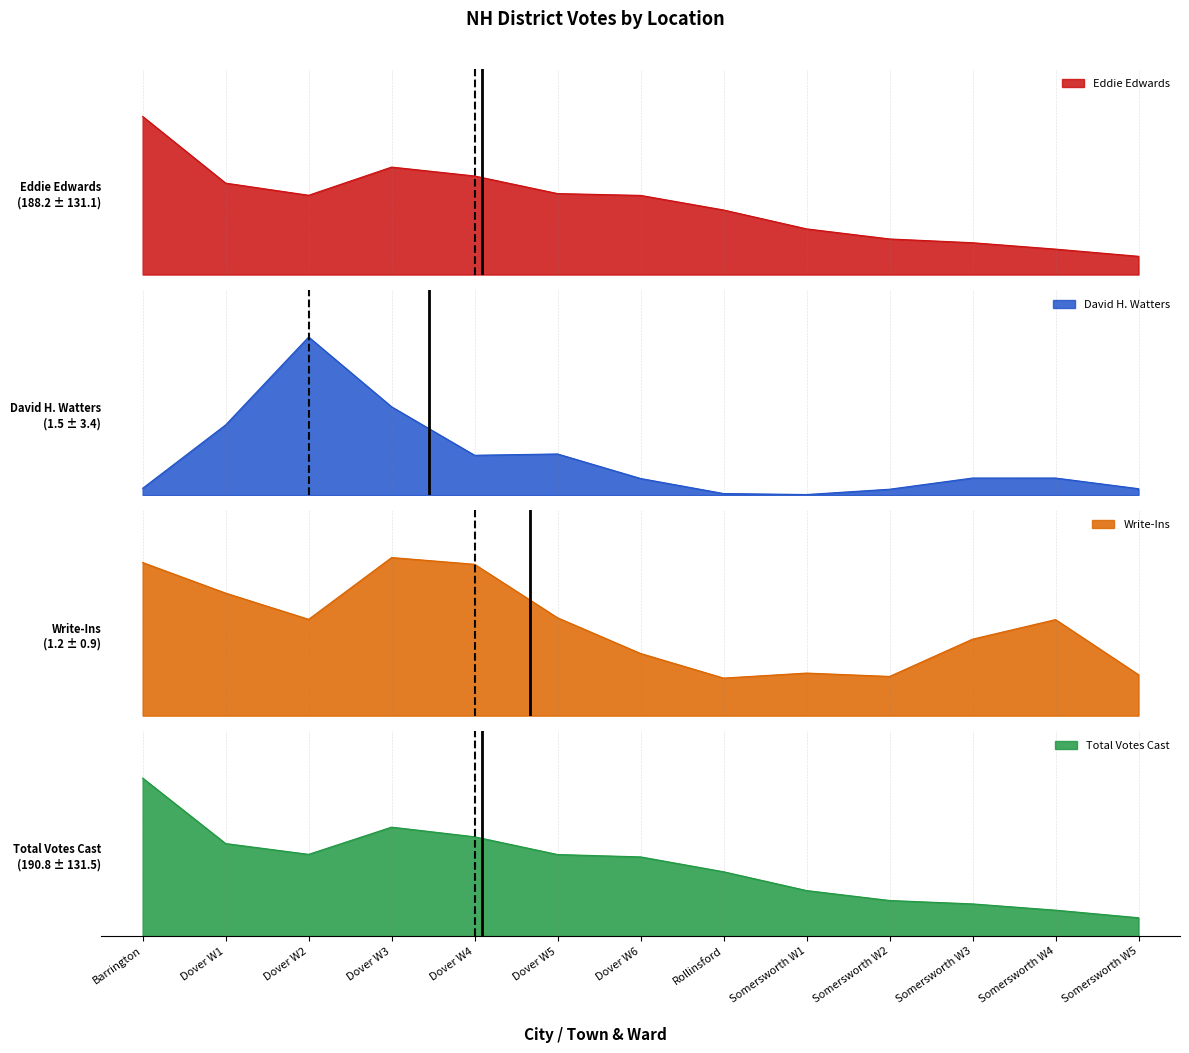

What is the maximum value shown in the chart?

531